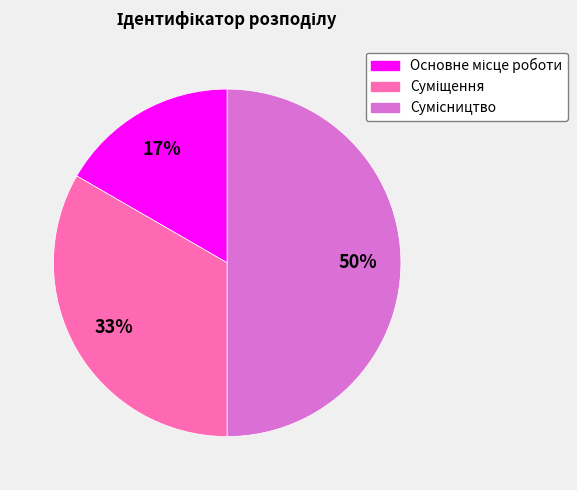

To the nearest percent, what is the difference between the largest and smallest slice percentages?

33%